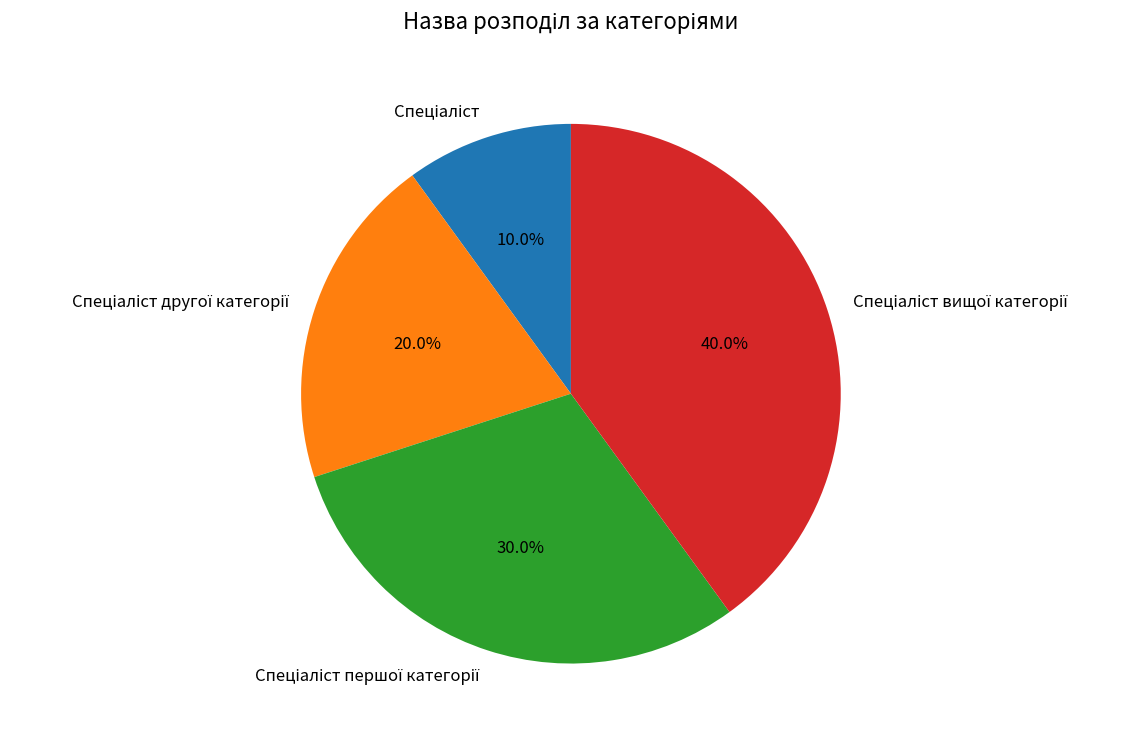

Is there any slice that represents more than half of the pie?

No